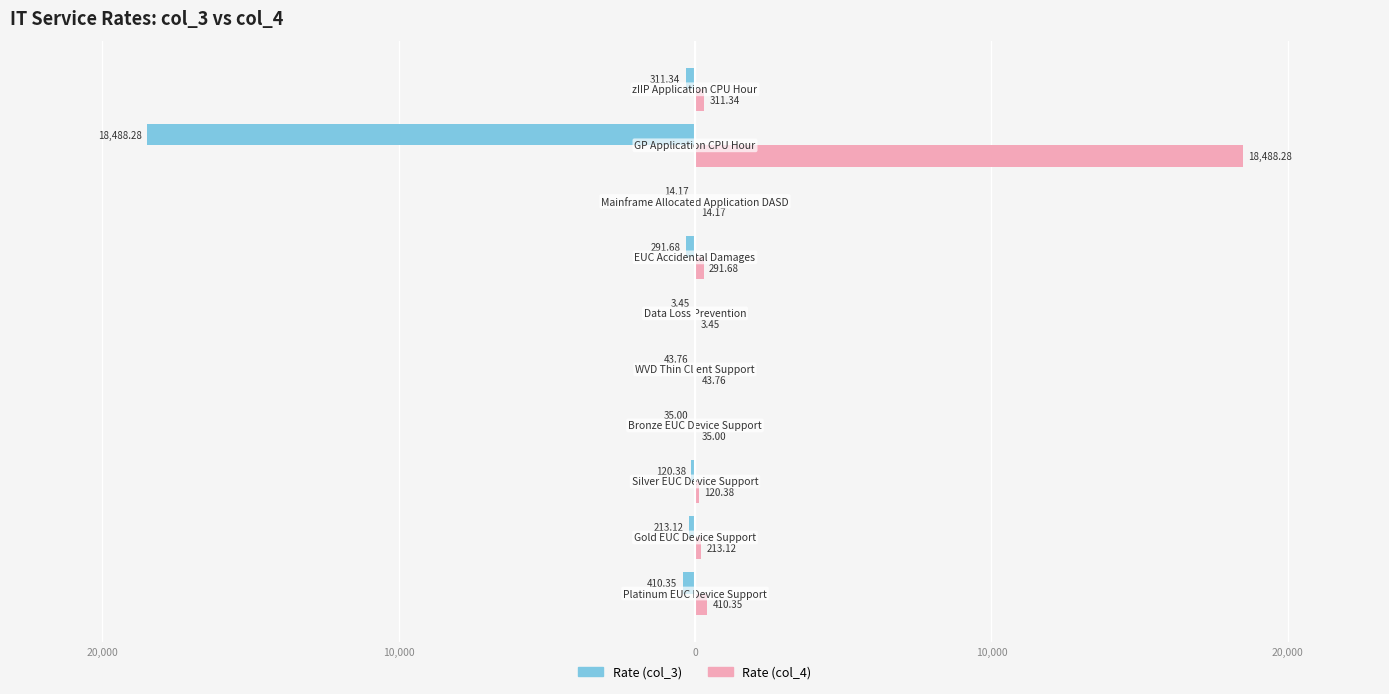

What are all the series names shown in the legend?

Rate (col_3), Rate (col_4)